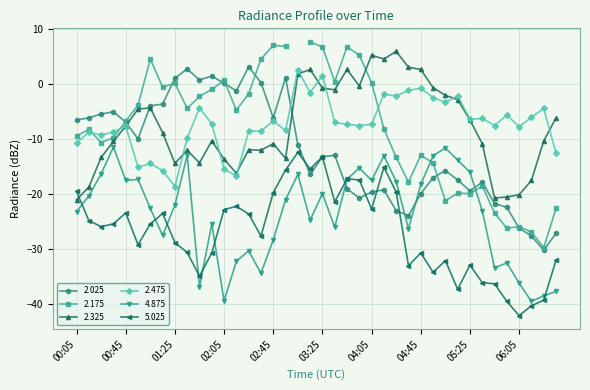

What is the label of the 37th point from the left?

06:05